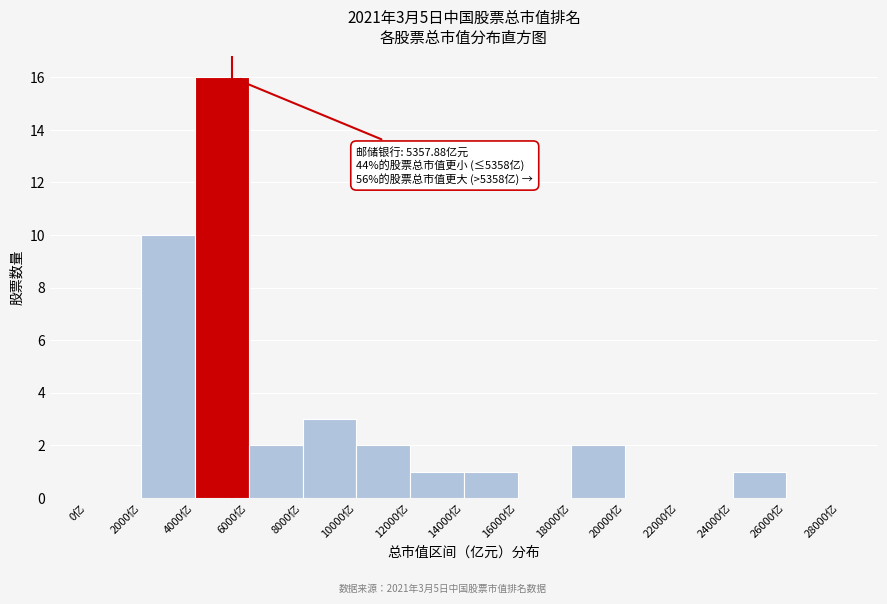

Which range on the x-axis has the tallest bar?

4000 to 6000